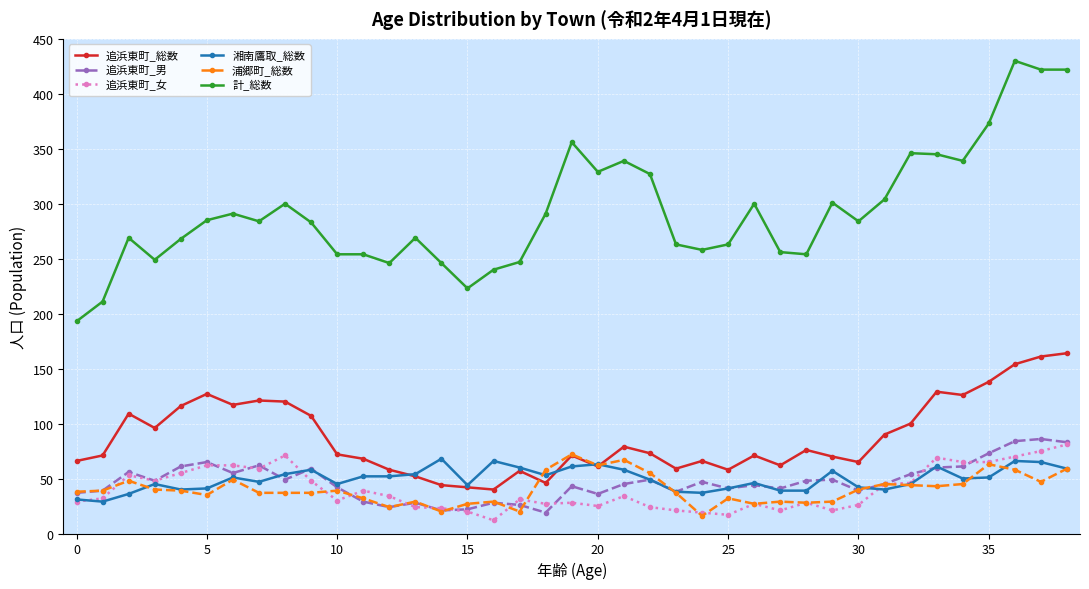

True or false: 計_総数 and 湘南鷹取_総数 intersect in this chart.

False